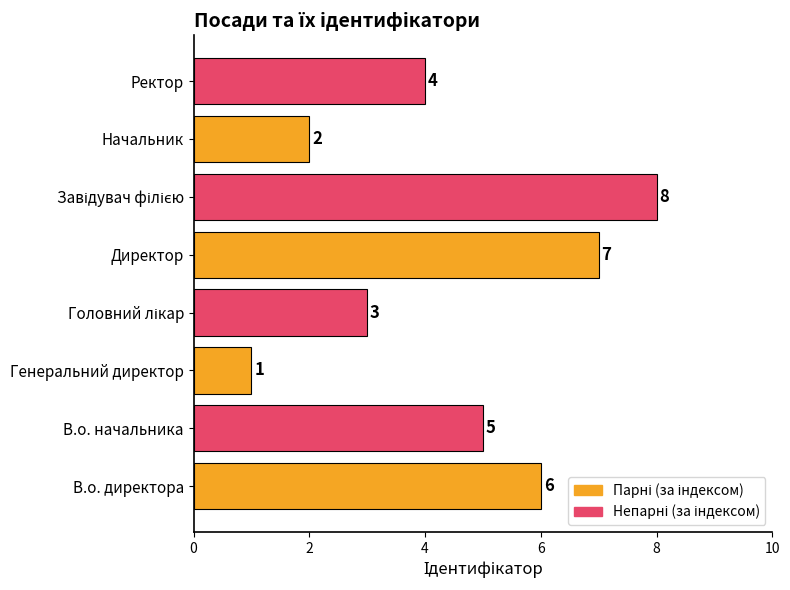

What is the greatest value displayed?

8